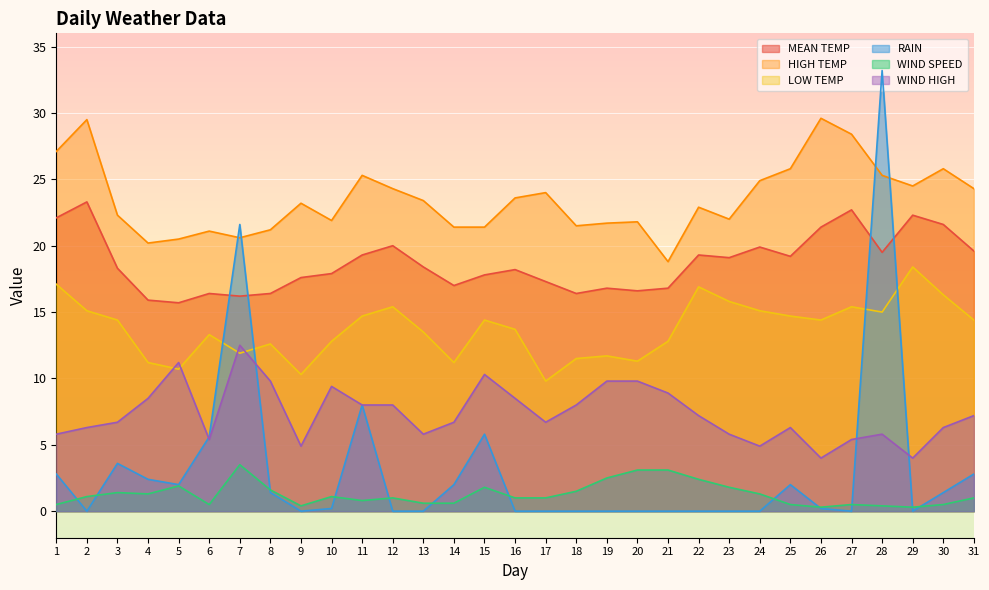

Reading left to right, extract all data points from this chart.

MEAN TEMP: 22.1	23.3	18.3	15.9	15.7	16.4	16.2	16.4	17.6	17.9	19.3	20.0	18.4	17.0	17.8	18.2	17.3	16.4	16.8	16.6	16.8	19.3	19.1	19.9	19.2	21.4	22.7	19.5	22.3	21.6	19.6
HIGH TEMP: 27.1	29.5	22.3	20.2	20.5	21.1	20.6	21.2	23.2	21.9	25.3	24.3	23.4	21.4	21.4	23.6	24.0	21.5	21.7	21.8	18.8	22.9	22.0	24.9	25.8	29.6	28.4	25.3	24.5	25.8	24.3
LOW TEMP: 17.1	15.1	14.4	11.2	10.7	13.3	11.9	12.6	10.3	12.8	14.7	15.4	13.5	11.2	14.4	13.7	9.8	11.5	11.7	11.3	12.8	16.9	15.8	15.1	14.7	14.4	15.4	15.0	18.4	16.3	14.4
RAIN: 2.8	0.0	3.6	2.4	2.0	5.6	21.6	1.4	0.0	0.2	8.0	0.0	0.0	2.0	5.8	0.0	0.0	0.0	0.0	0.0	0.0	0.0	0.0	0.0	2.0	0.2	0.0	33.2	0.0	1.4	2.8
WIND SPEED: 0.5	1.1	1.4	1.3	1.9	0.5	3.5	1.6	0.4	1.1	0.8	1.0	0.6	0.6	1.8	1.0	1.0	1.5	2.5	3.1	3.1	2.4	1.8	1.3	0.5	0.3	0.5	0.4	0.3	0.5	1.0
WIND HIGH: 5.8	6.3	6.7	8.5	11.2	5.4	12.5	9.8	4.9	9.4	8.0	8.0	5.8	6.7	10.3	8.5	6.7	8.0	9.8	9.8	8.9	7.2	5.8	4.9	6.3	4.0	5.4	5.8	4.0	6.3	7.2